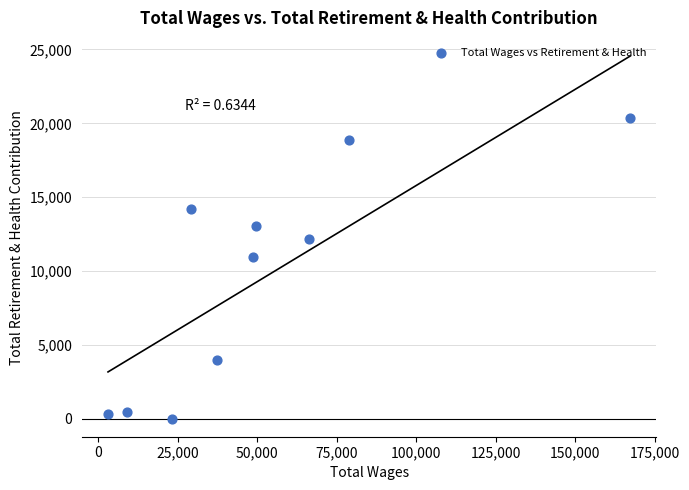

What is the range of Y values (max minus min)?

20329